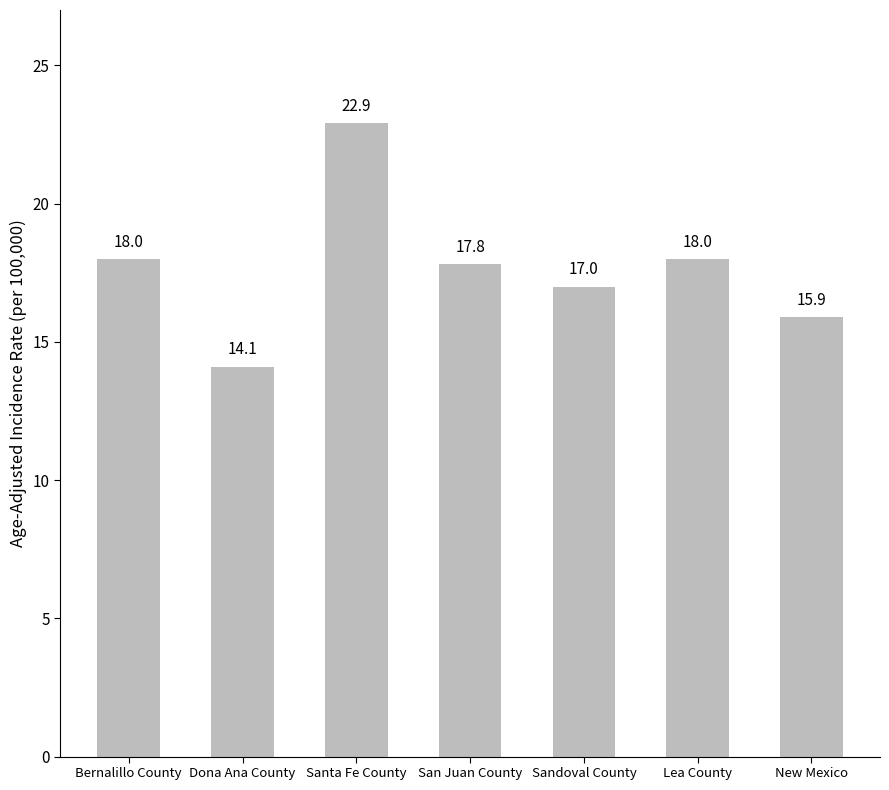

The chart shows a value of 6.8 at Santa Fe County. True or false?

False